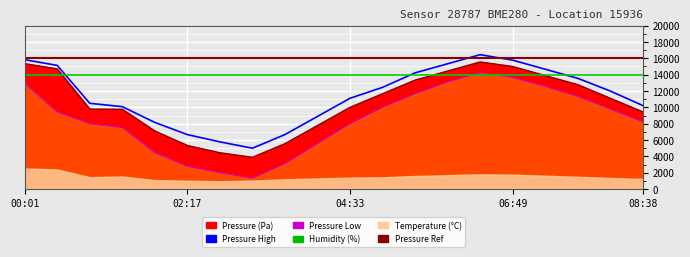

True or false: pressure_norm has a value of 6294.6 at 7.

False